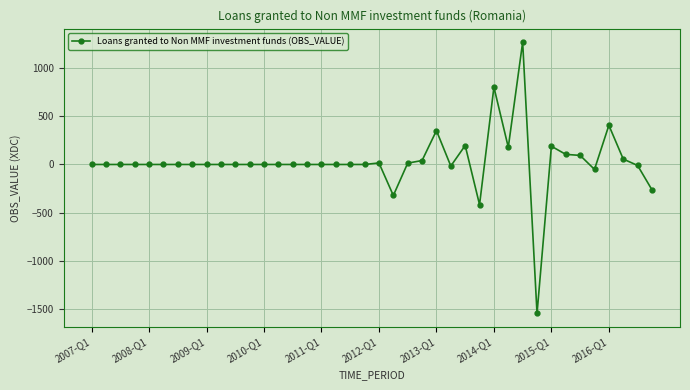

What is the minimum value shown in the chart?

-1550.4